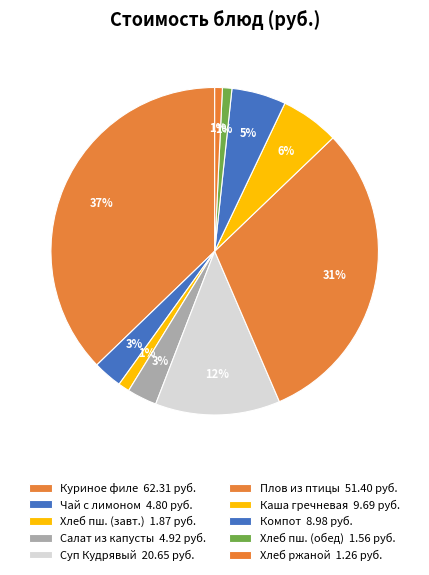

How many slices are in this pie chart?

10